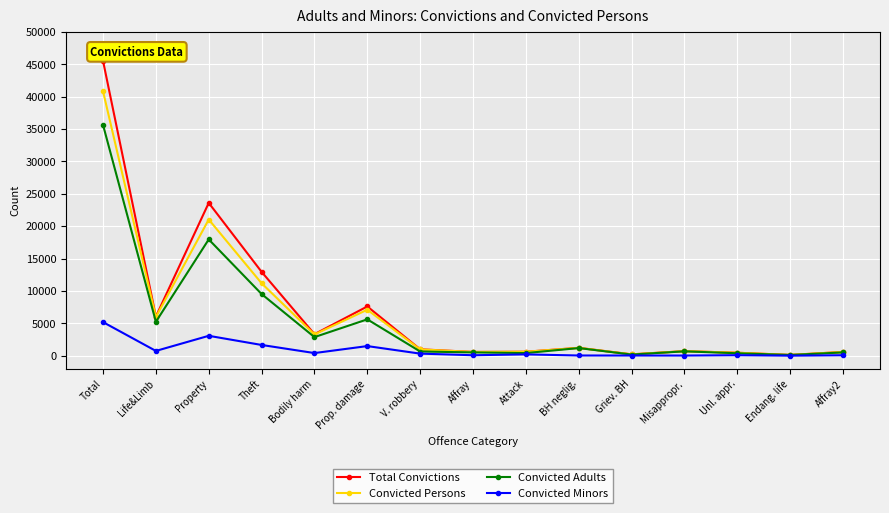

At which category does the chart reach its peak across all series?

Total